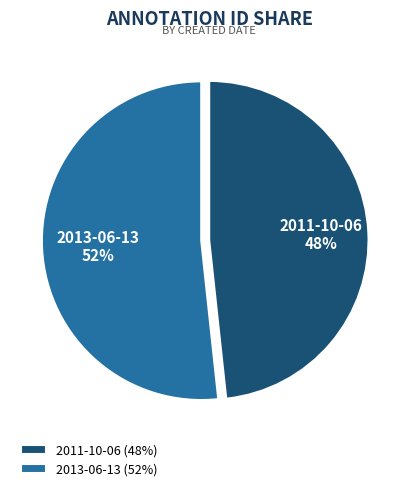

Does 2011-10-06 represent more than half of the total?

No